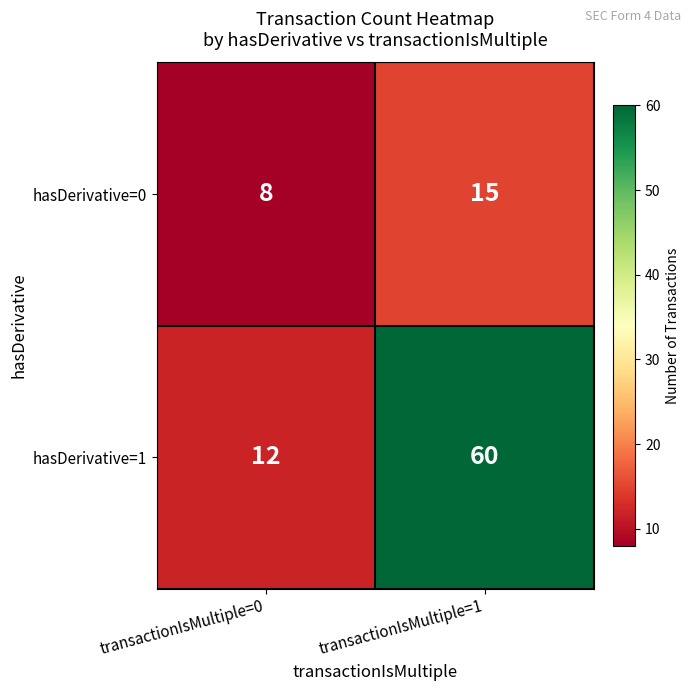

Between transactionIsMultiple=0 and transactionIsMultiple=1, which series saw the biggest shift?

hasDerivative=1